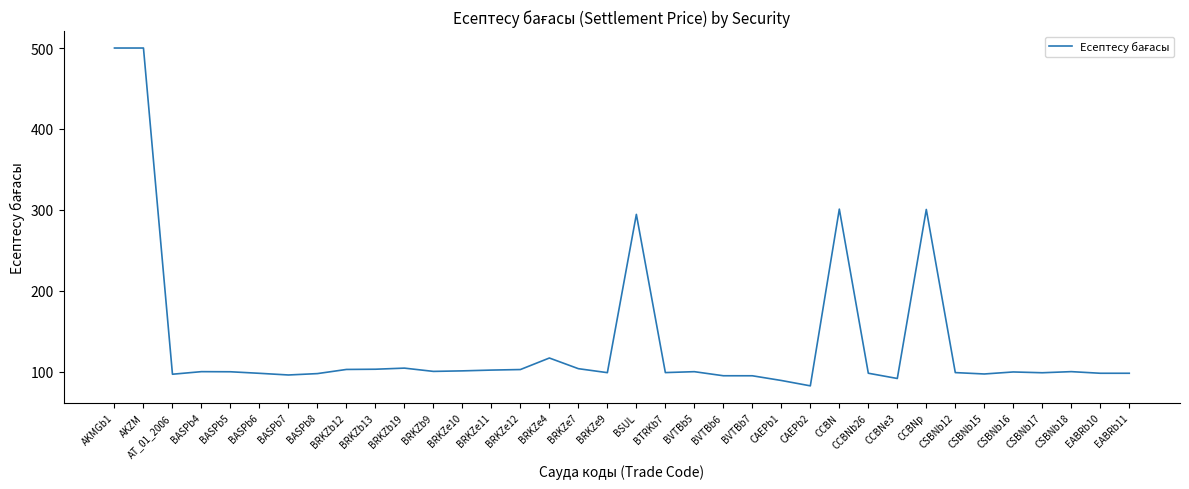

What is the ratio of the value at BRKZe7 to the value at BRKZb12?

1.0